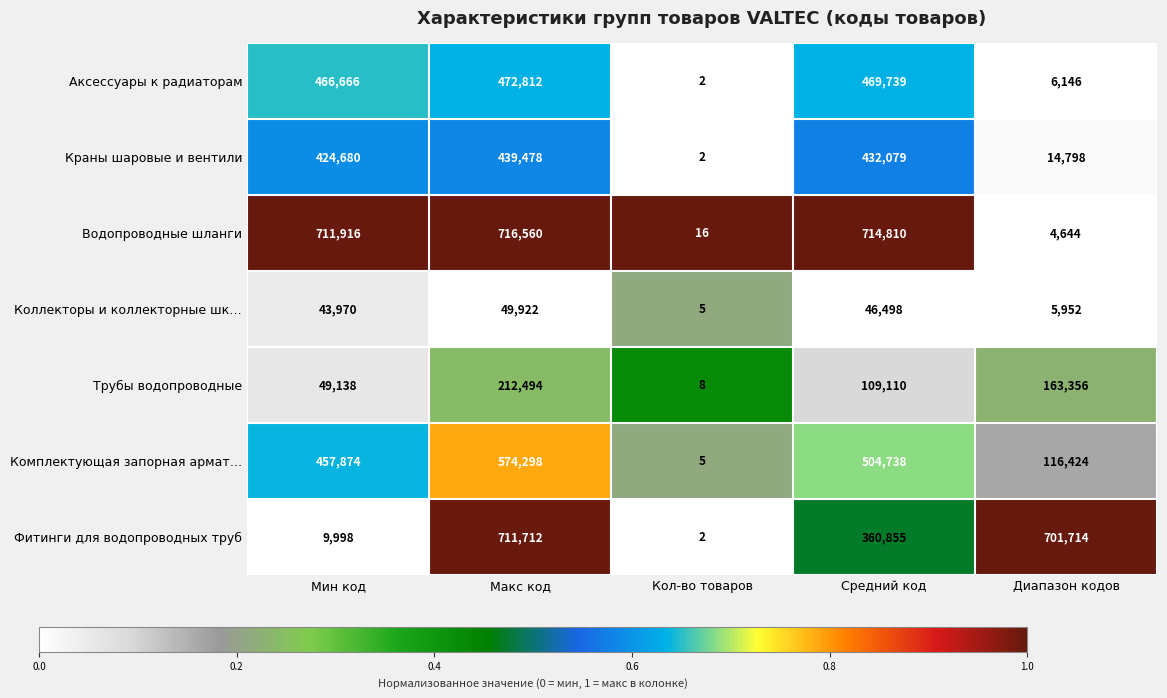

How many data points does each series have?

5